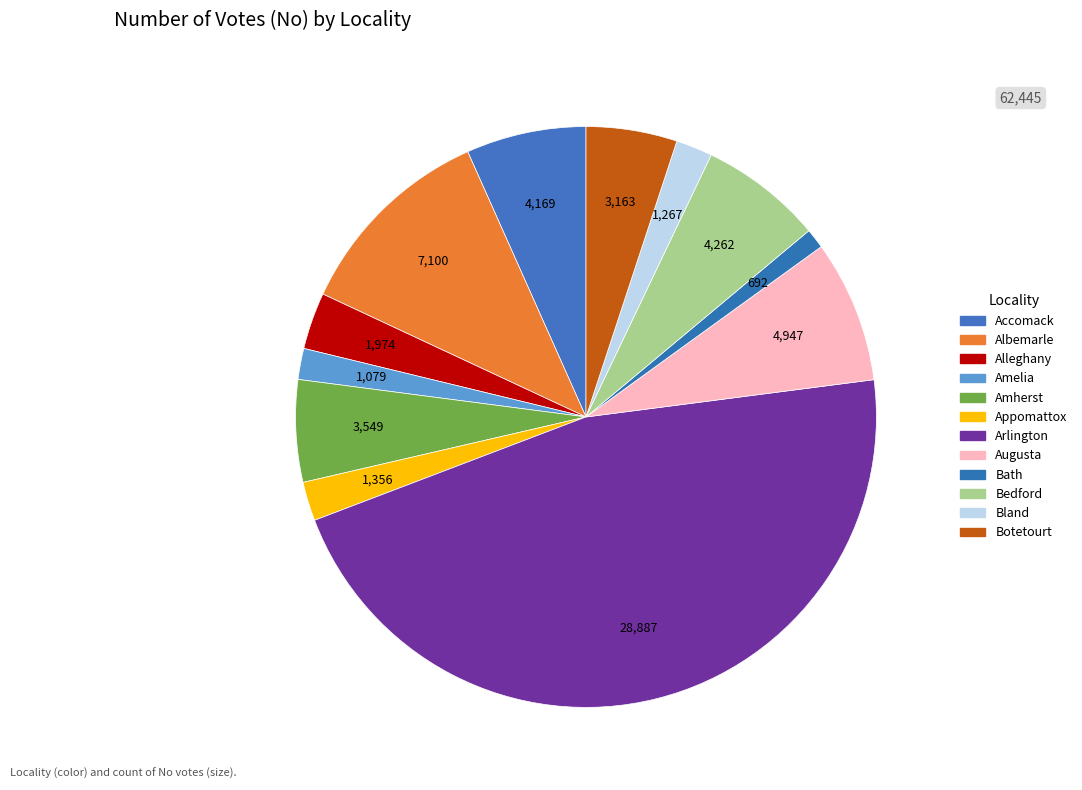

Approximately how many times larger is the value at Arlington compared to Bath?

41.7